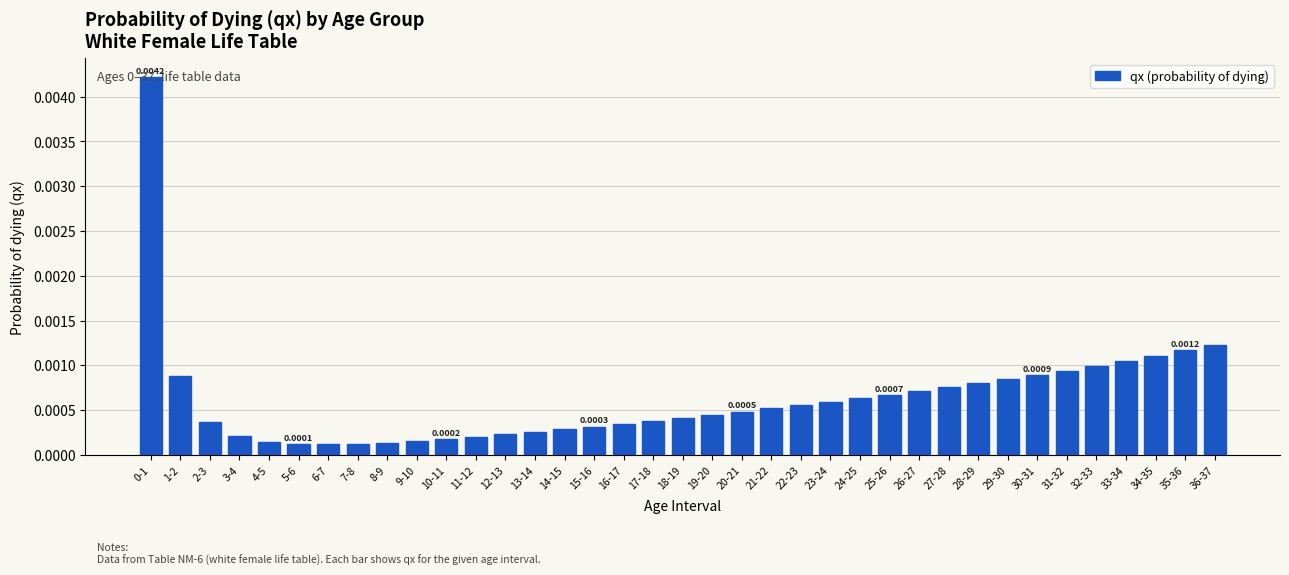

Between 25-26 and 17-18, which is larger?

25-26